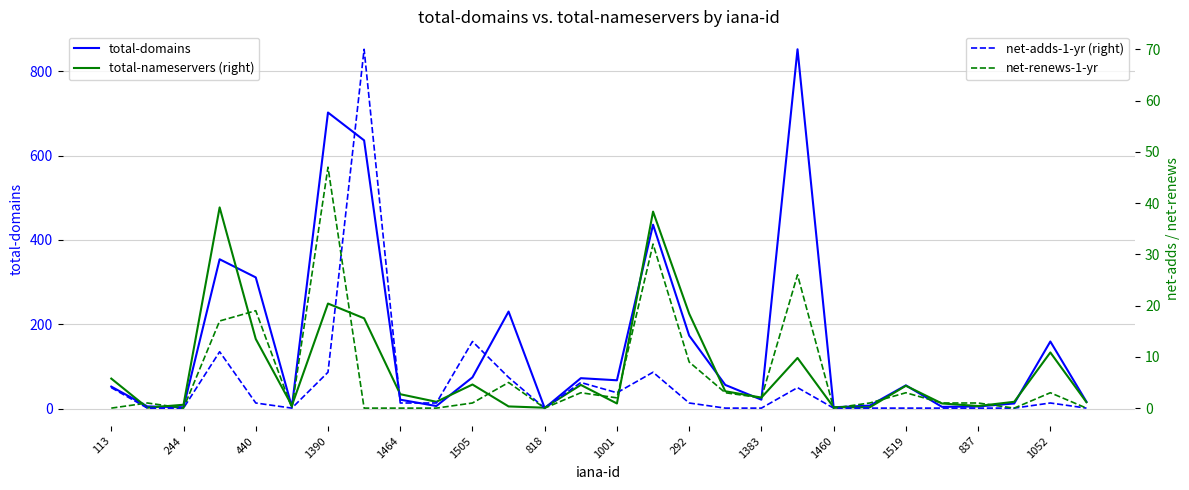

Reading left to right, list all the values displayed in this chart.

total-domains: 52	5	3	354	311	4	702	636	21	6	74	230	1	72	67	436	173	56	21	852	3	7	55	4	5	12	159	16
total-nameservers (right): 71	2	9	477	165	7	249	214	34	16	57	5	2	56	12	467	225	41	26	120	3	3	54	12	6	16	133	15
net-adds-1-yr (right): 4	0	0	11	1	0	7	70	1	1	13	6	0	5	3	7	1	0	0	4	0	0	0	0	0	0	1	0
net-renews-1-yr: 0	1	0	17	19	0	47	0	0	0	1	5	0	3	2	32	9	3	2	26	0	1	3	1	1	0	3	0